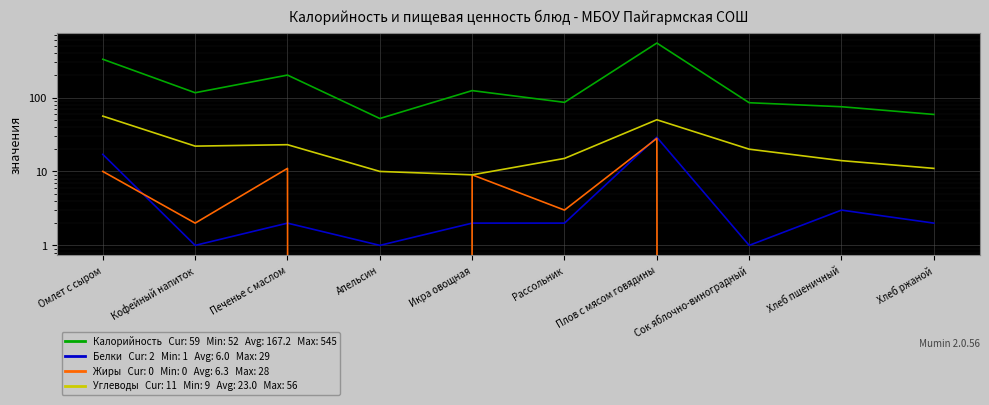

Reading left to right, what are all the values shown in this chart?

Калорийность: 329	116	201	52	124	86	545	85	75	59
Белки: 17	1	2	1	2	2	29	1	3	2
Жиры: 10	2	11	0	9	3	28	0	0	0
Углеводы: 56	22	23	10	9	15	50	20	14	11